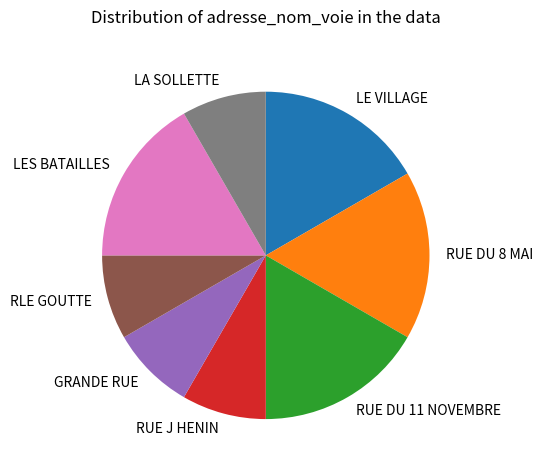

Is there a majority slice in this chart?

No